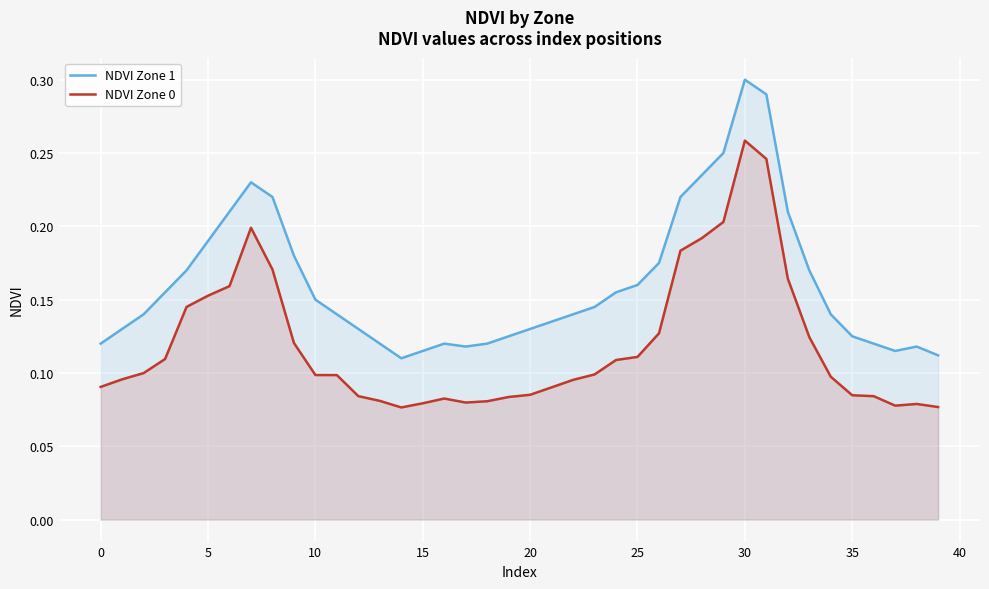

In NDVI Zone 1, how many points are higher than both neighbors (excluding endpoints)?

4